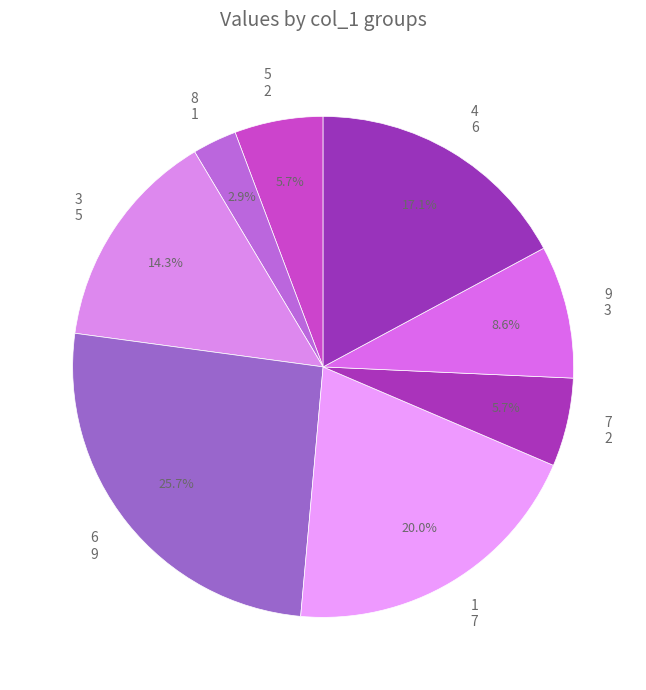

Combined, do 4 and 3 account for over 50%?

No